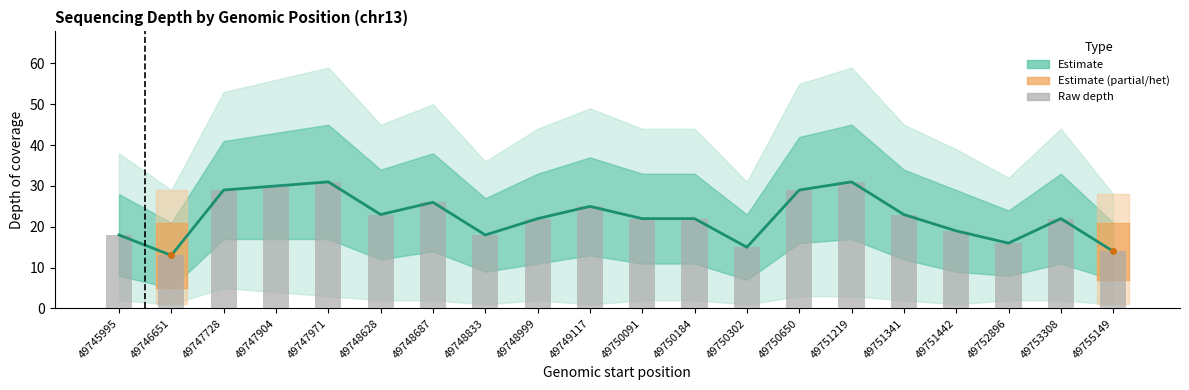

The value of Raw depth at 49748628 is 23. True or false?

True